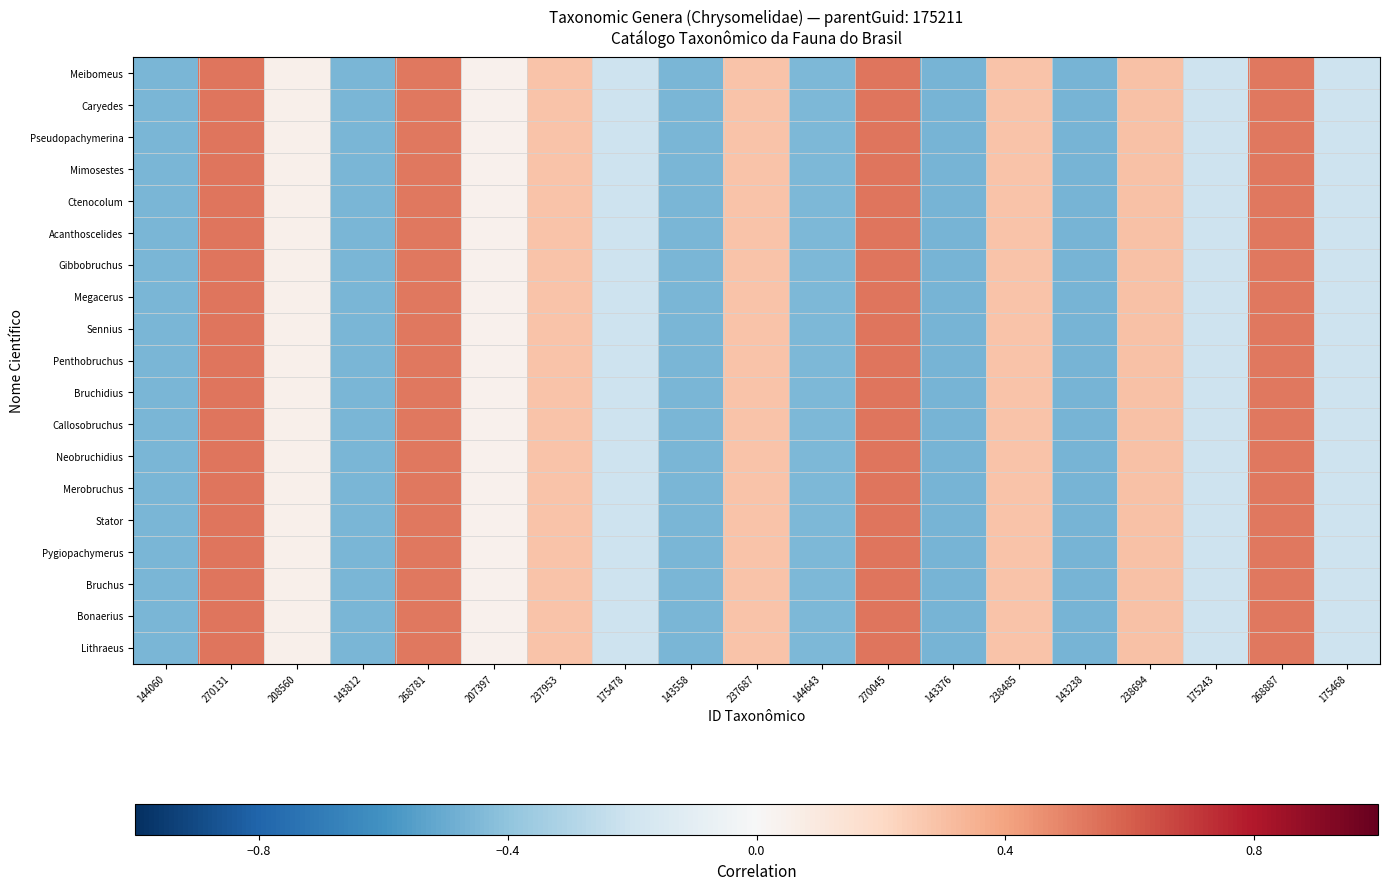

How many distinct data groups are displayed?

19